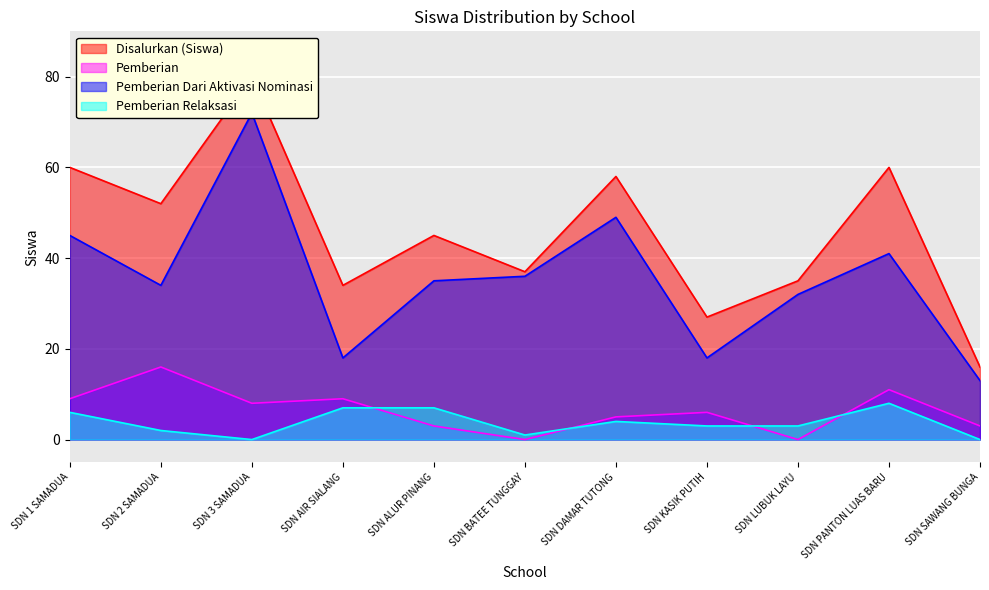

What is the maximum value for Pemberian Relaksasi?

8